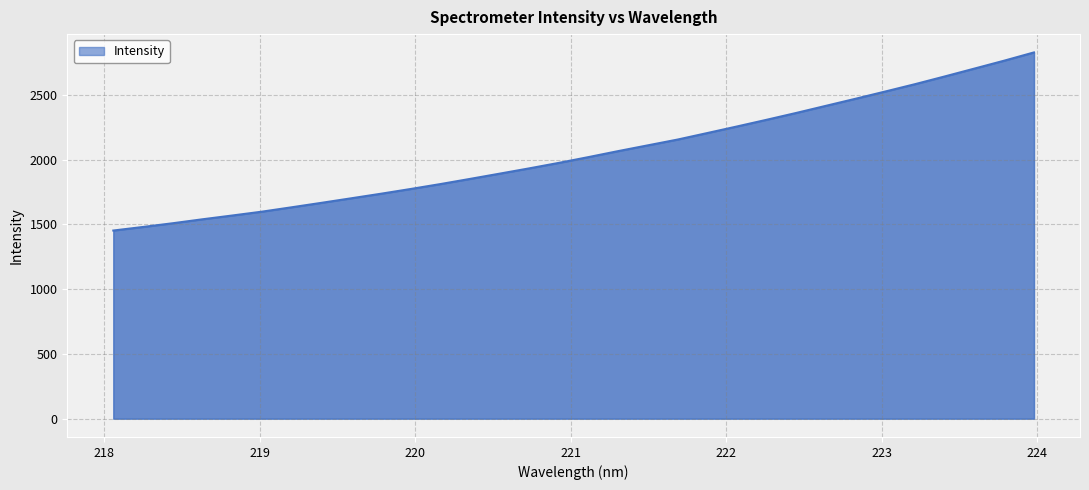

Does the chart display data point markers on the line(s)?

No